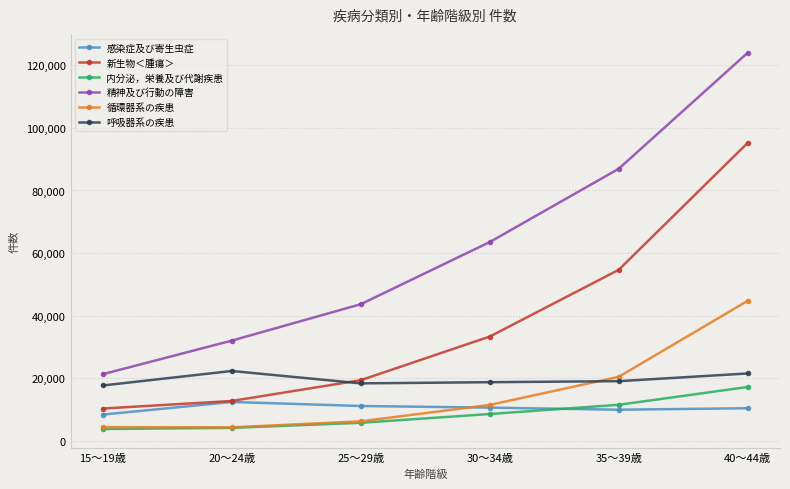

Count the number of categories in the chart.

6